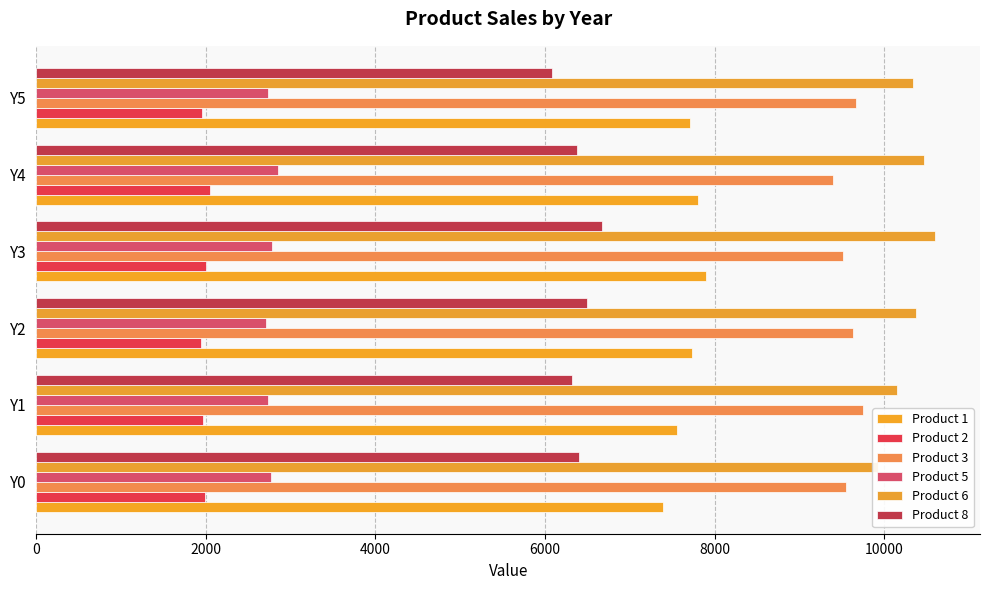

Is the value of Product 3 at Y1 greater than the value of Product 8 at Y1?

Yes